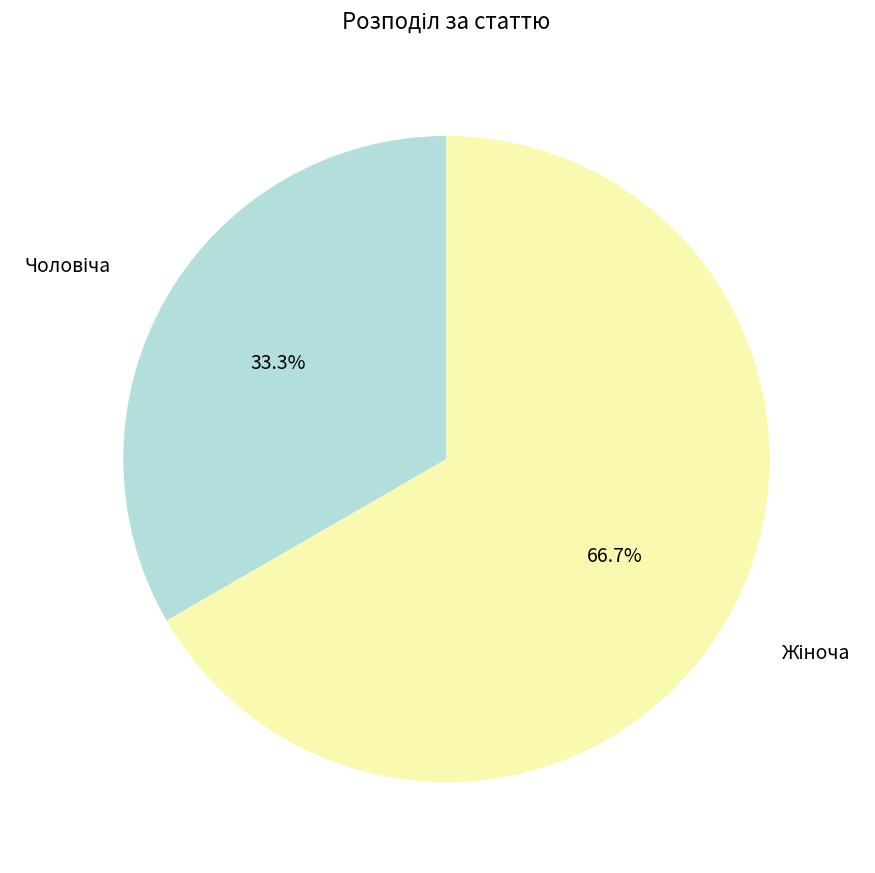

Does any single category account for the majority?

Yes